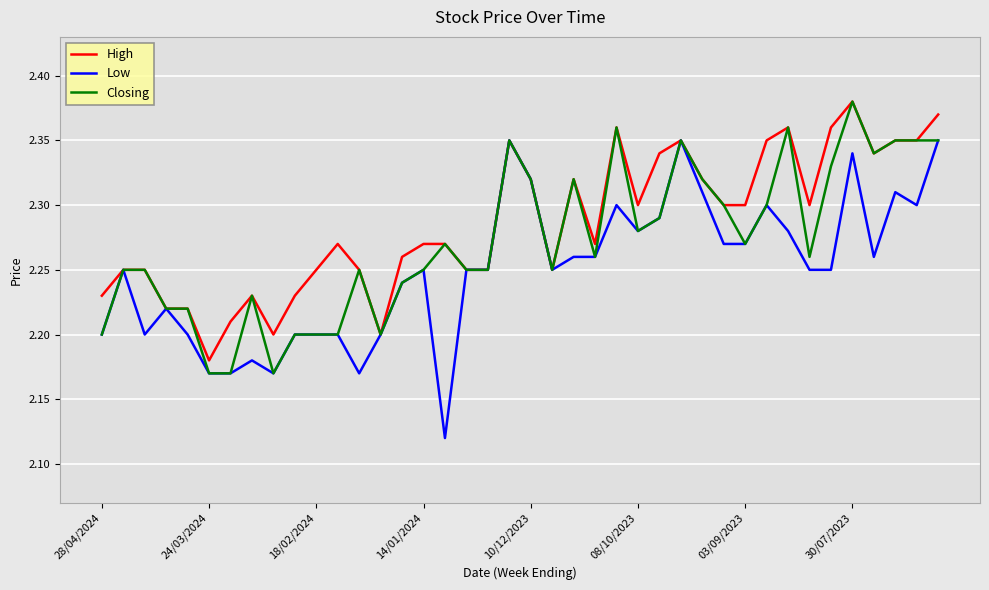

Which series has the widest spread of values?

Low